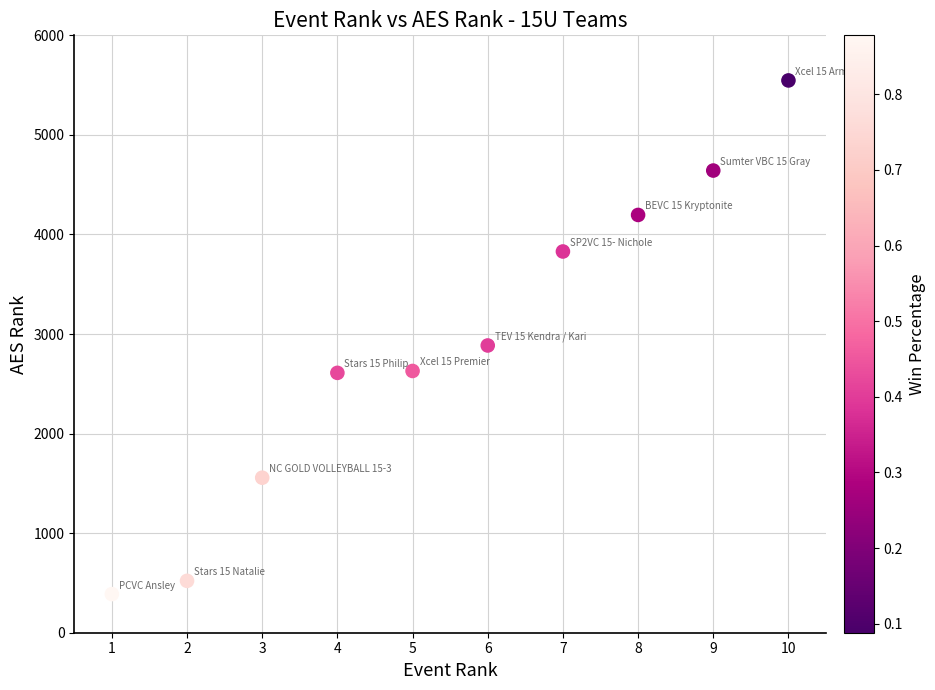

What Y value in the scatter plot is closest to 2967?

2885